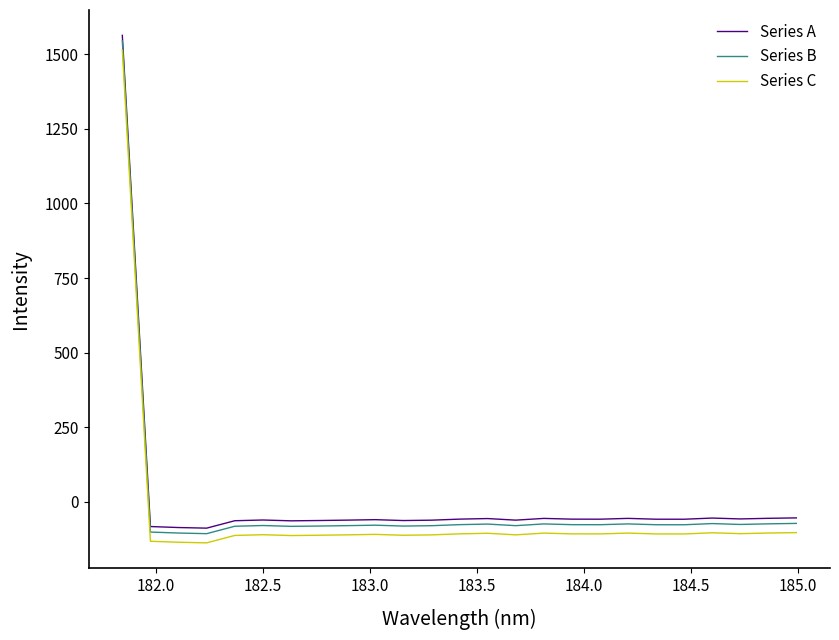

How many values in the Series A series are below -57?

17